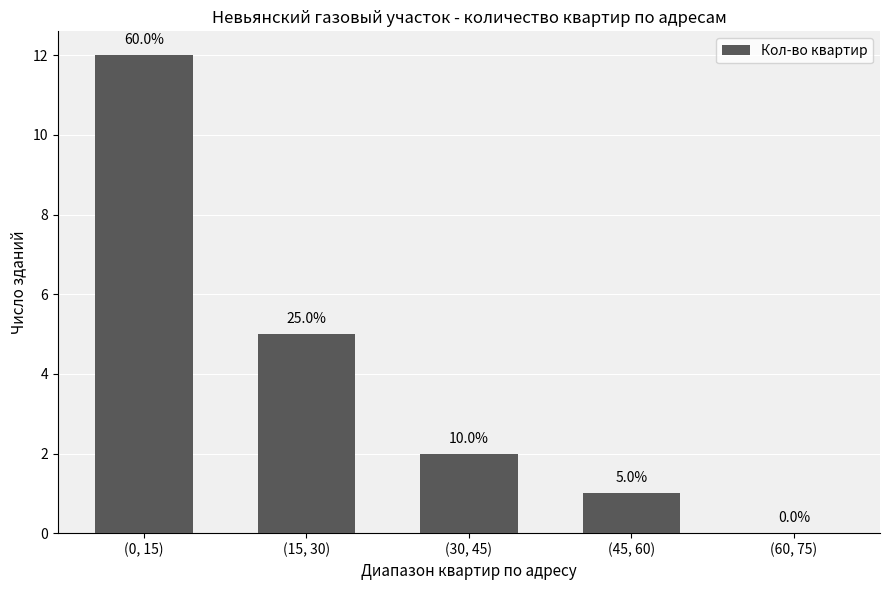

What is the label of the 1st bar from the left?

(0, 15)